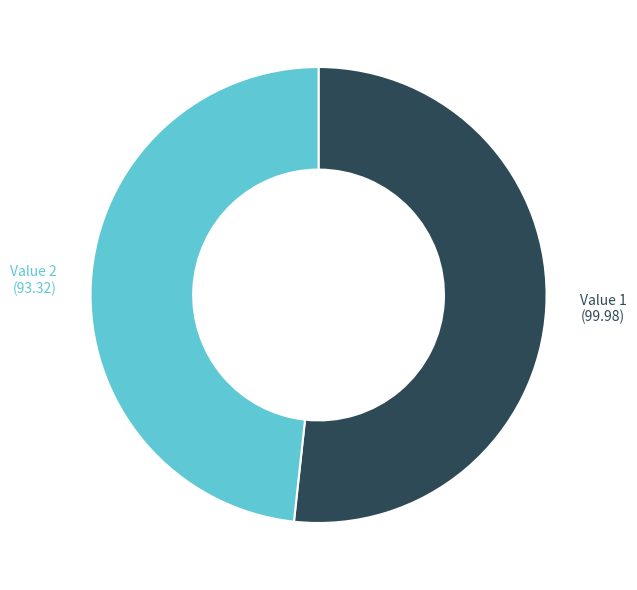

Do Value 2 (93.32) and Value 1 (99.98) together represent more than half of the pie?

Yes